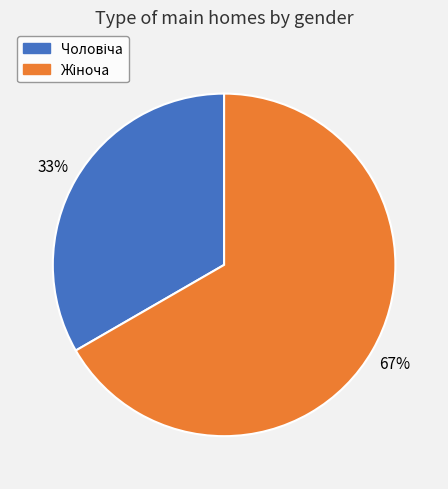

To the nearest percent, what is the average slice percentage?

50%